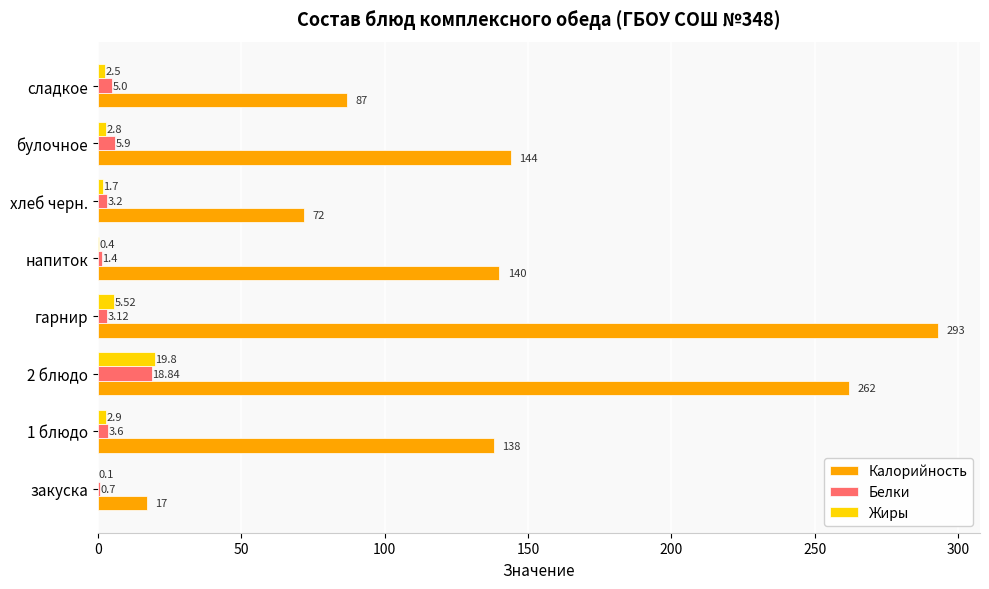

At which category is the sum across all series the highest?

гарнир